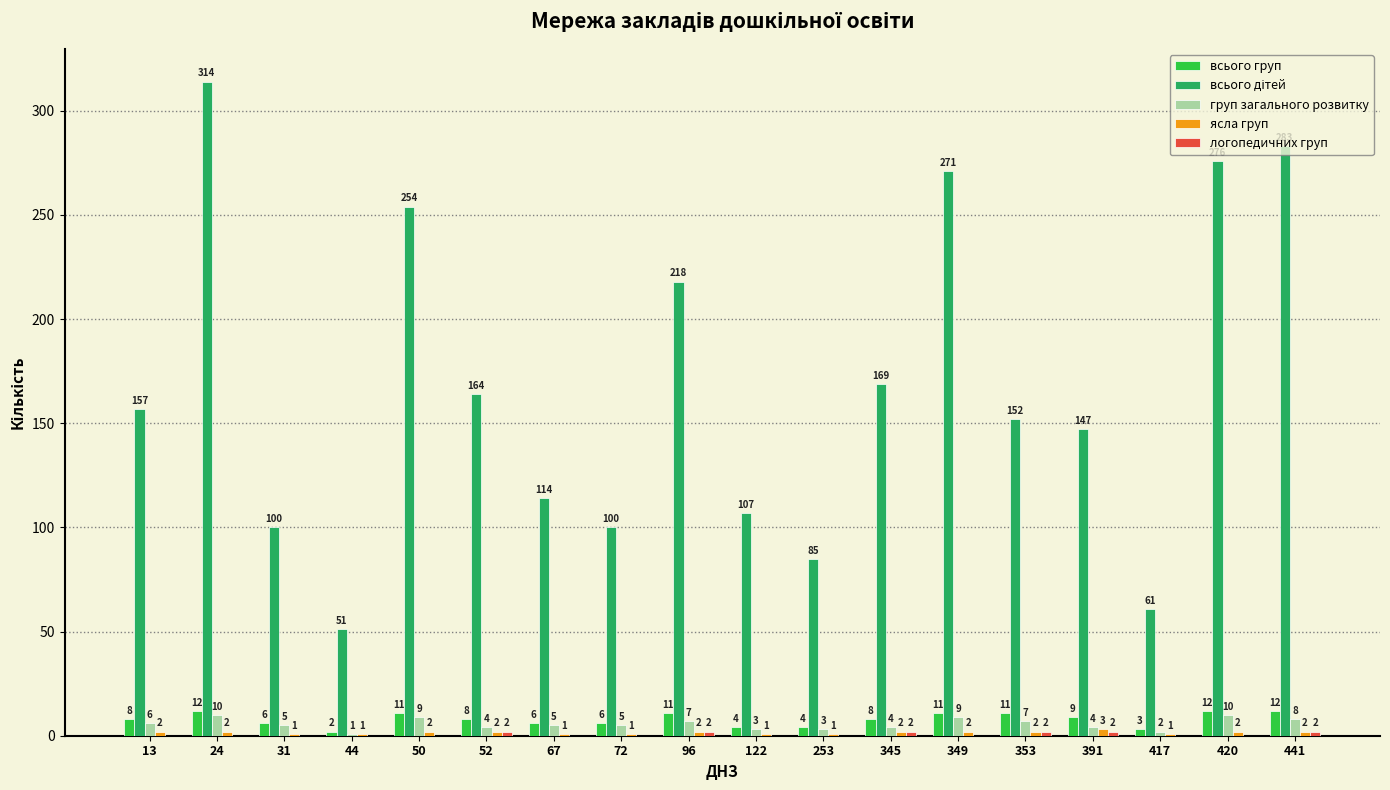

True or false: всього груп has a value of 9 at 391.

True